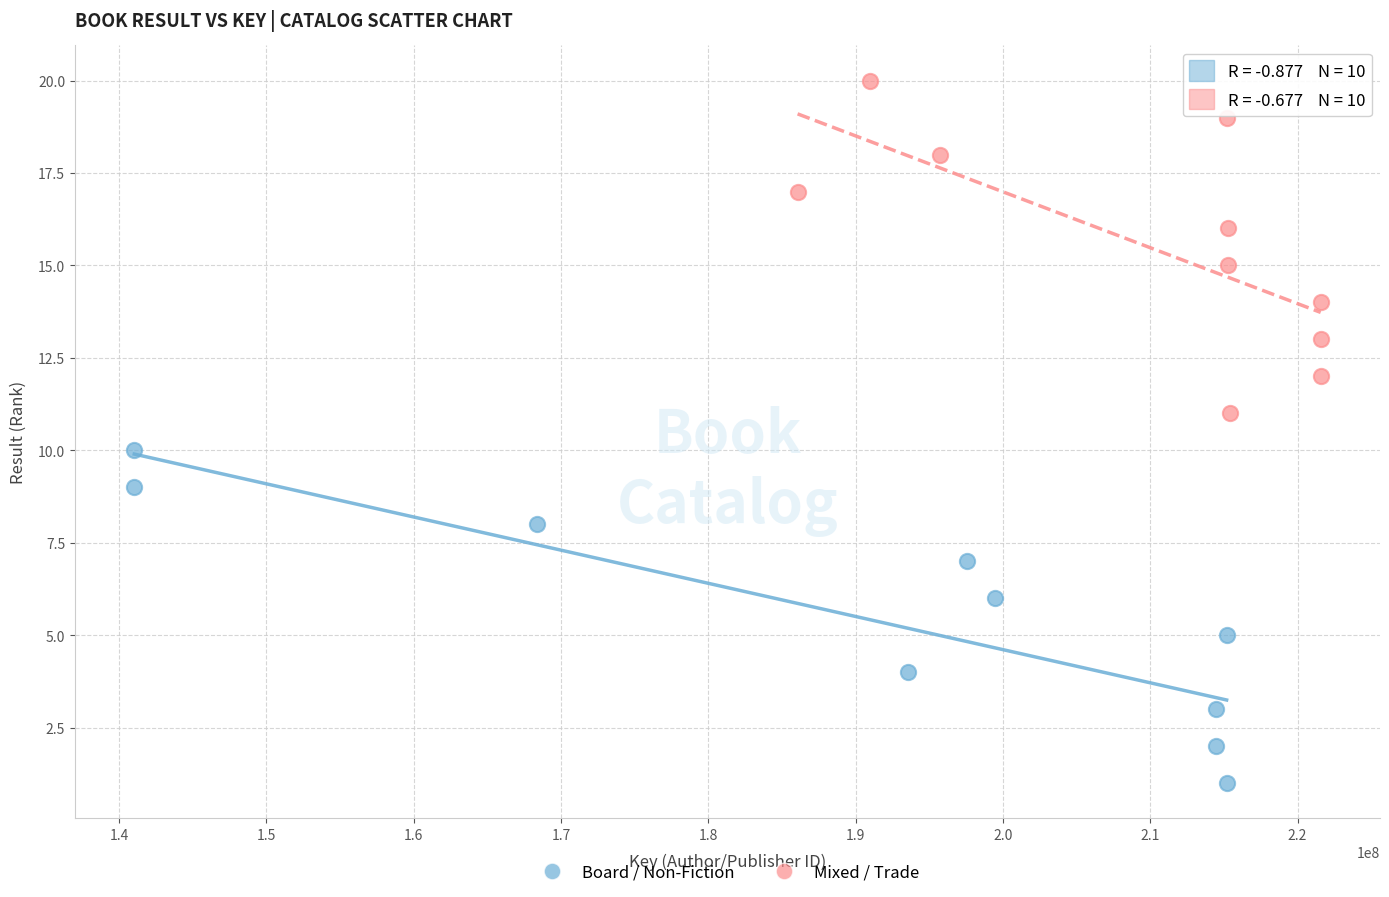

Which series contains the lowest Y value?

Board / Non-Fiction